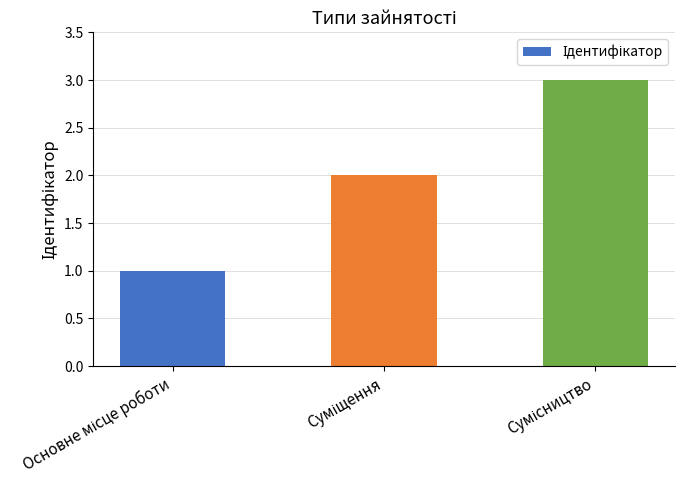

What is the greatest value displayed?

3